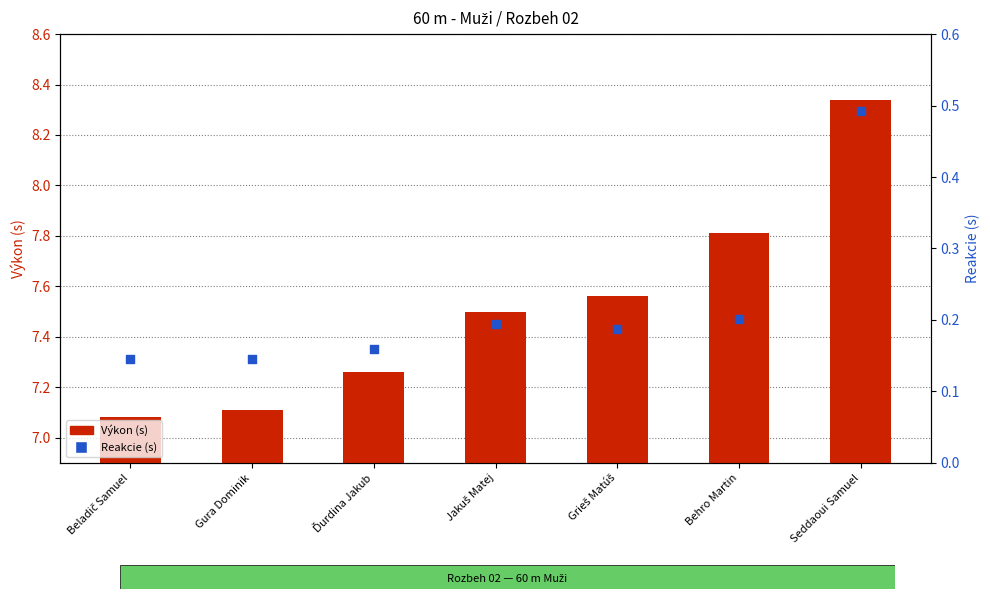

What are all the series names shown in the legend?

Výkon (s), Reakcie (s)